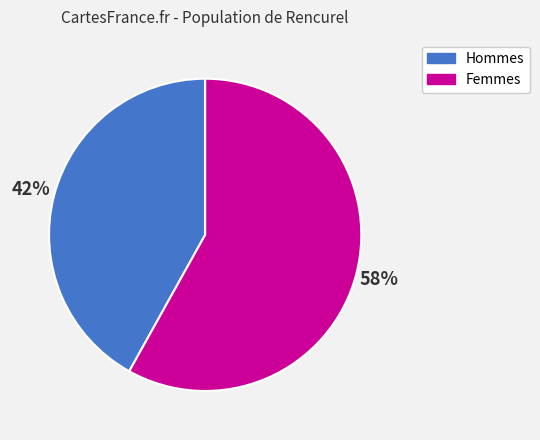

To the nearest percent, what is the difference between the largest and smallest slice percentages?

16%